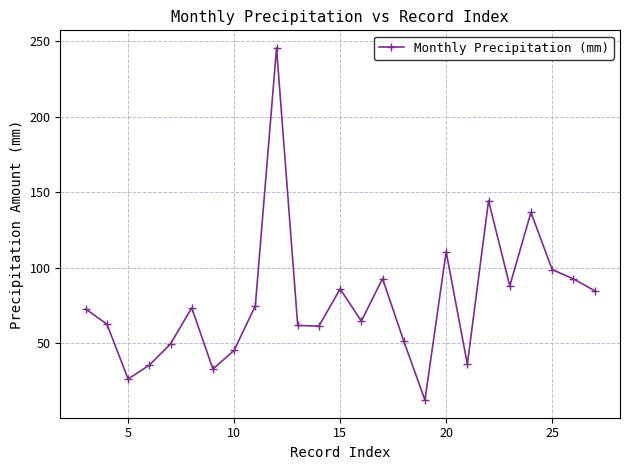

What is the smallest value displayed?

12.1